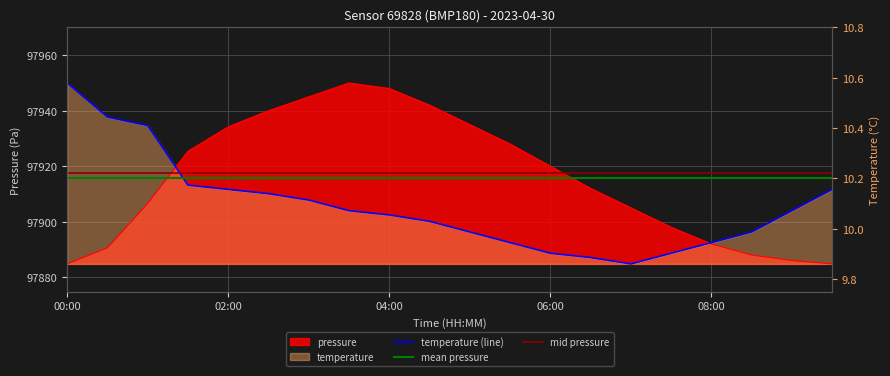

Which series has the largest total across all categories?

pressure